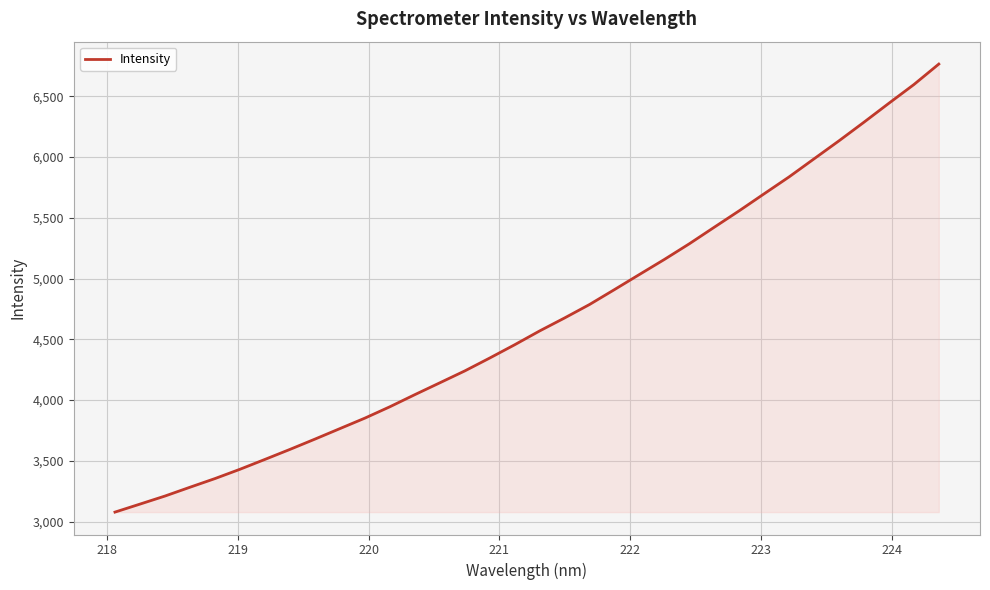

How many lines are shown in the chart?

1